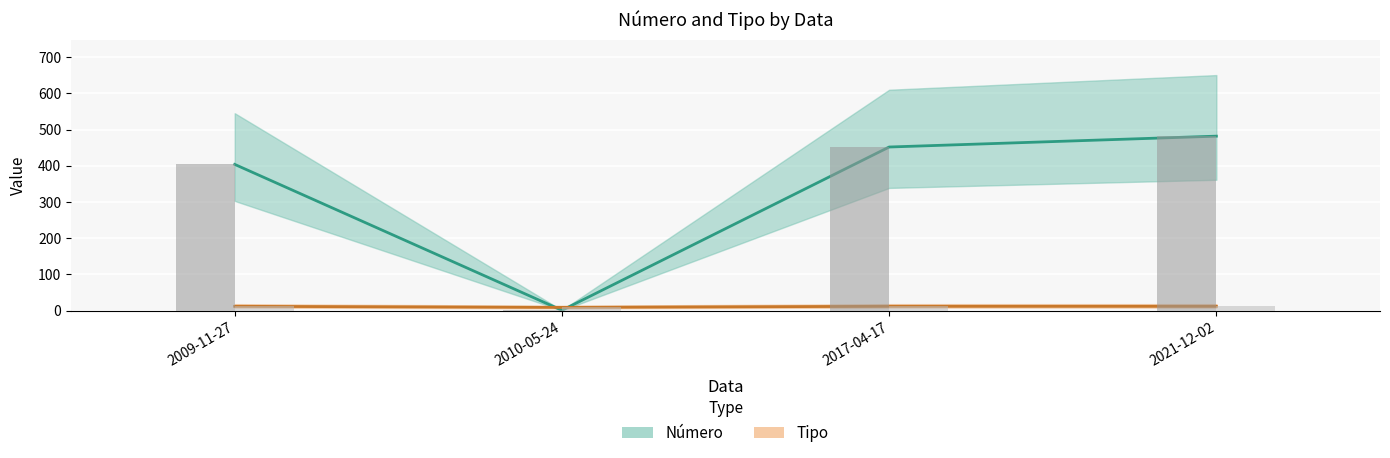

What is the sum of all Número (bar) values?

1339